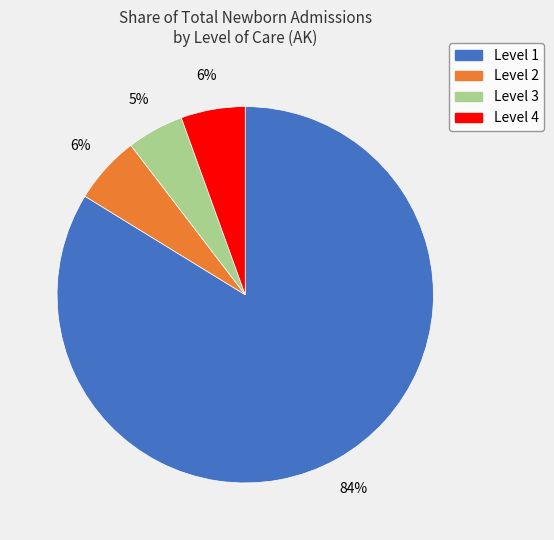

How many segments does this pie chart have?

4